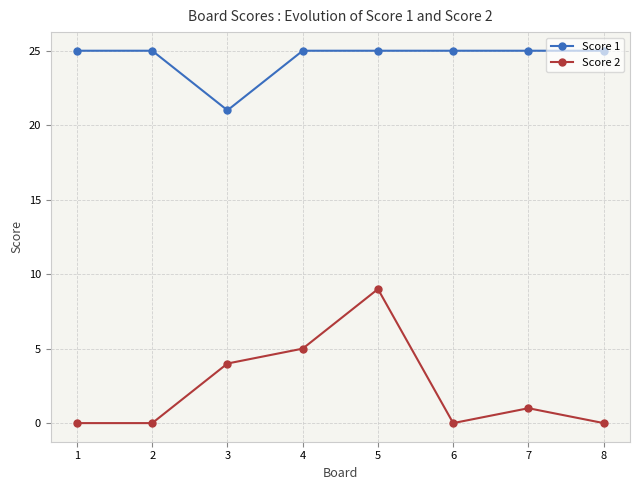

Which series has the largest total across all categories?

Score 1